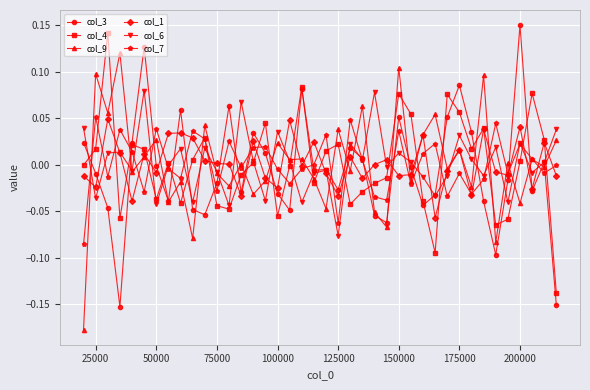

True or false: col_9 has more than 1 interior local peaks.

True